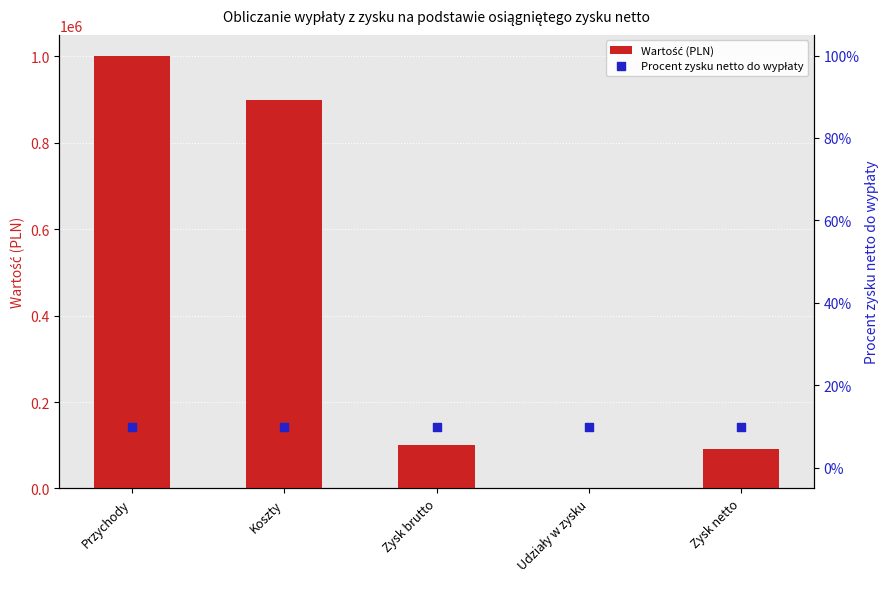

At which category is the sum across all series the highest?

Przychody